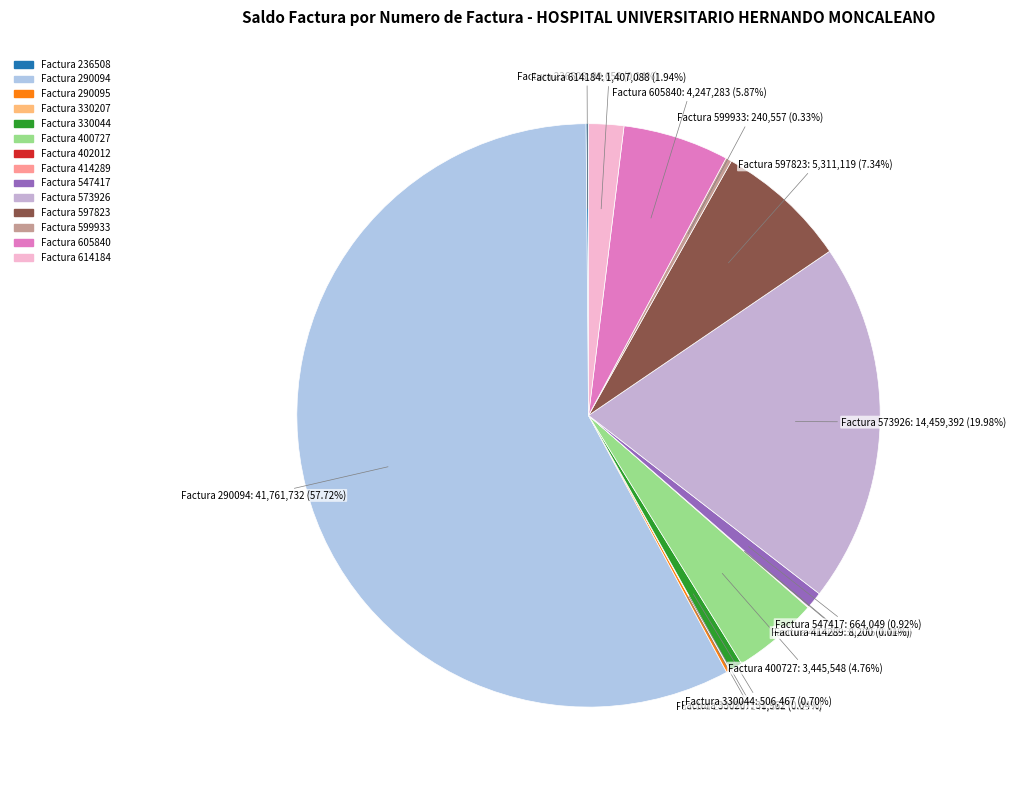

Which has a higher value, Factura 547417 or Factura 573926?

Factura 573926